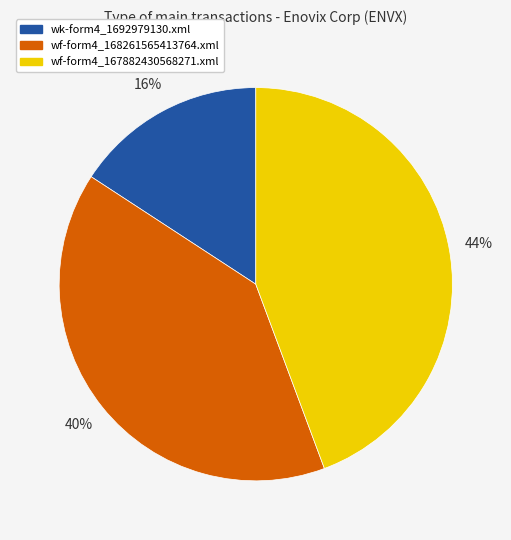

Between wk-form4_1692979130.xml and wf-form4_167882430568271.xml, which is larger?

wf-form4_167882430568271.xml